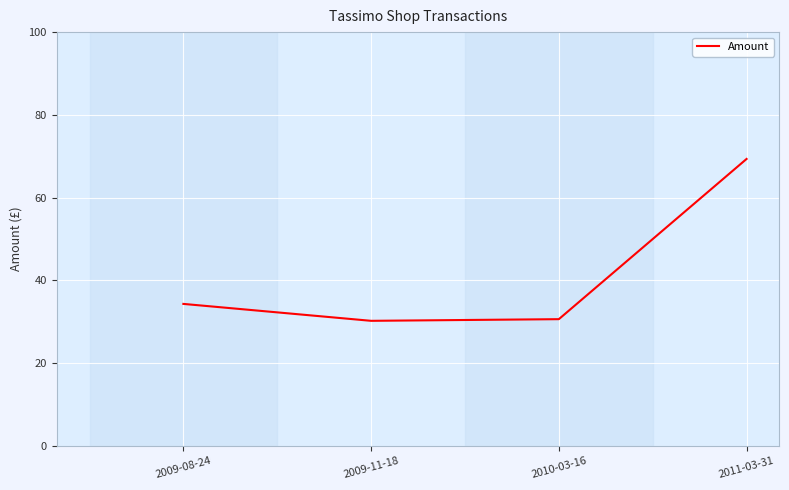

What is the change in value from 2010-03-16 to 2011-03-31?

+38.7